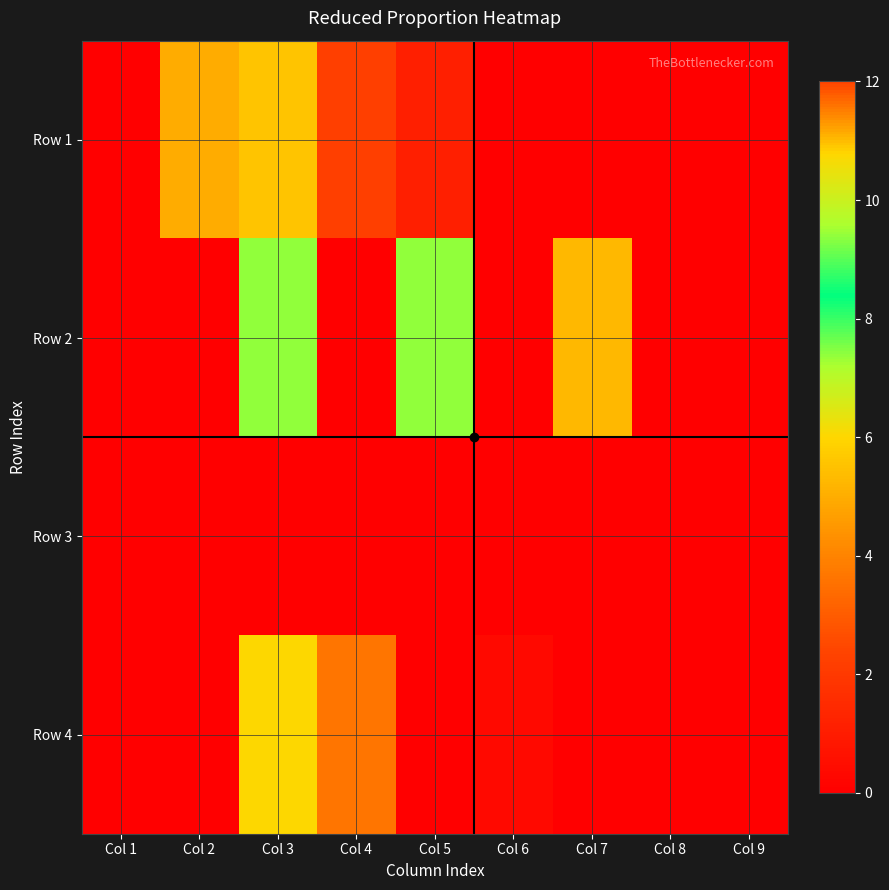

Count the number of data series in this chart.

4